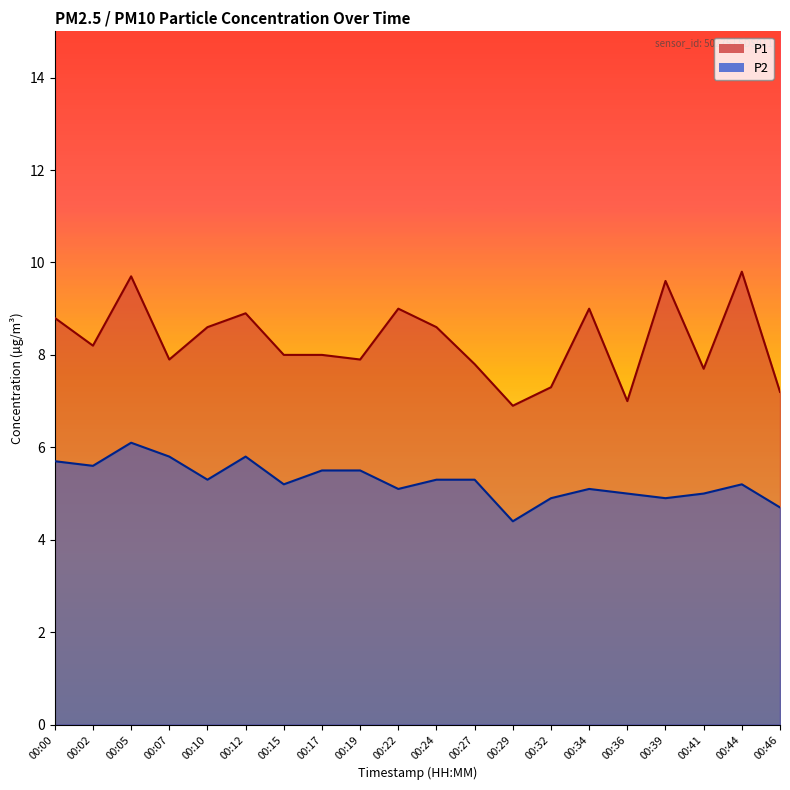

True or false: P1 and P2 intersect in this chart.

False